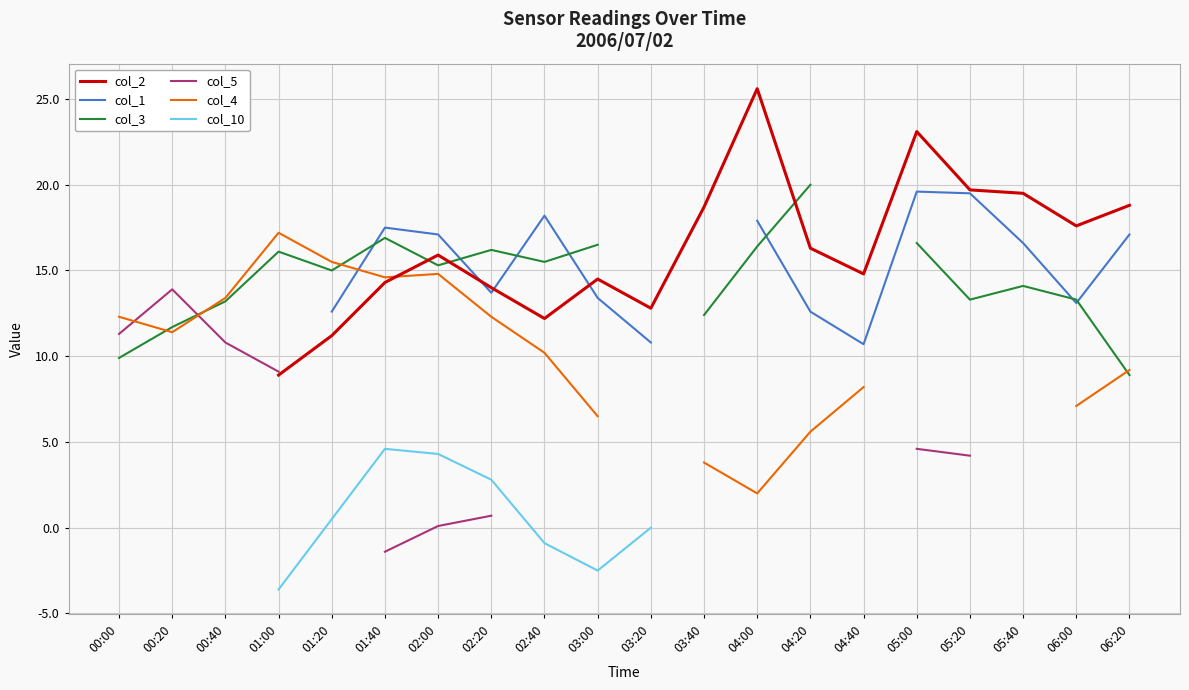

Which label corresponds to the largest value in the chart?

04:00